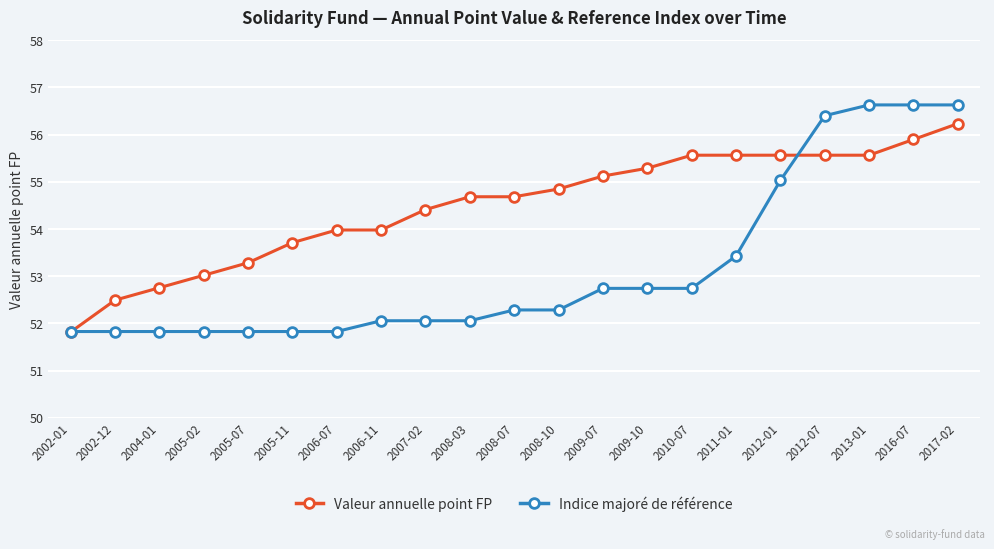

What are all the series names shown in the legend?

Valeur annuelle point FP, Indice majoré de référence